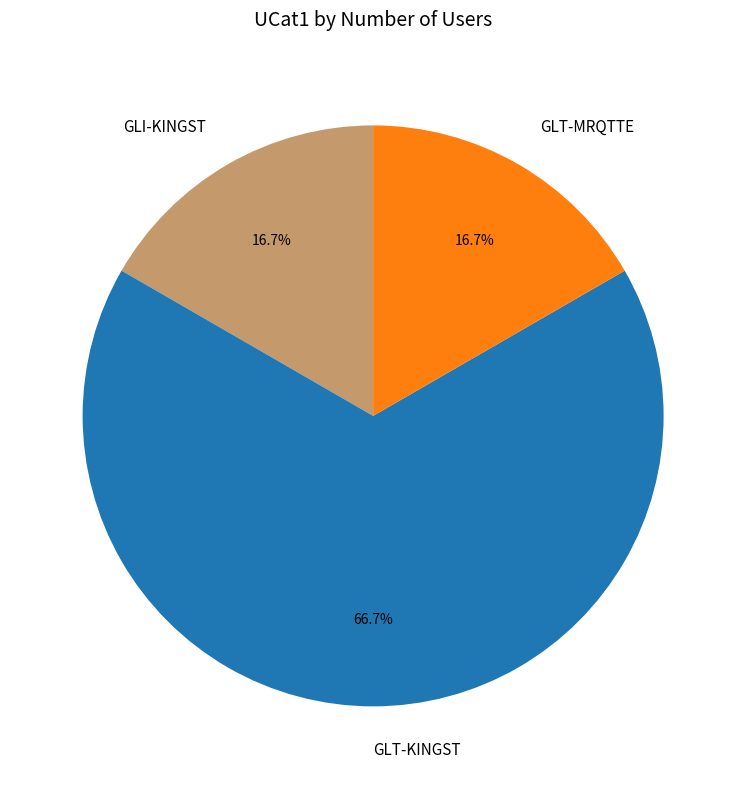

Count the number of slices in the pie.

3